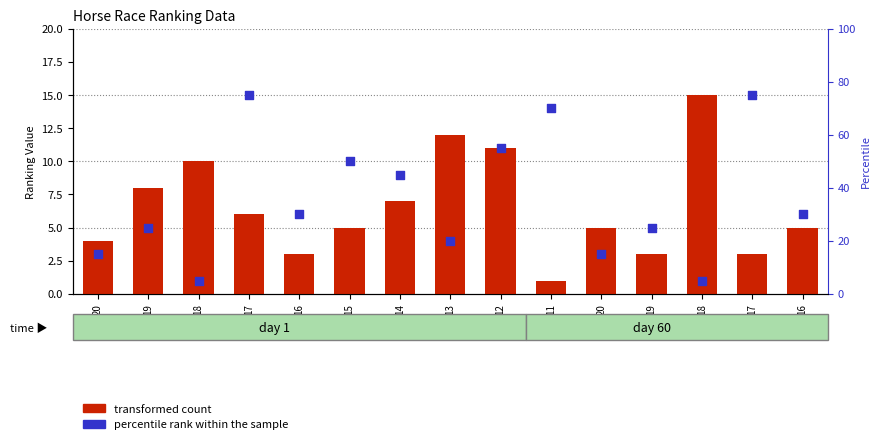

Which series contains the lowest Y value?

transformed count